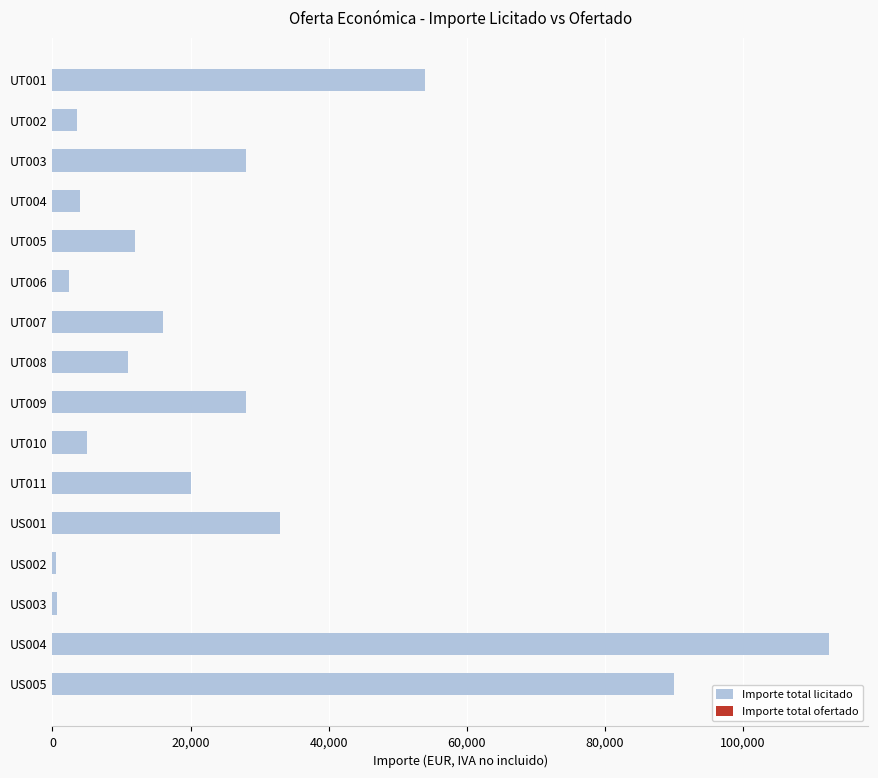

What is the label of the 6th bar from the bottom?

UT011